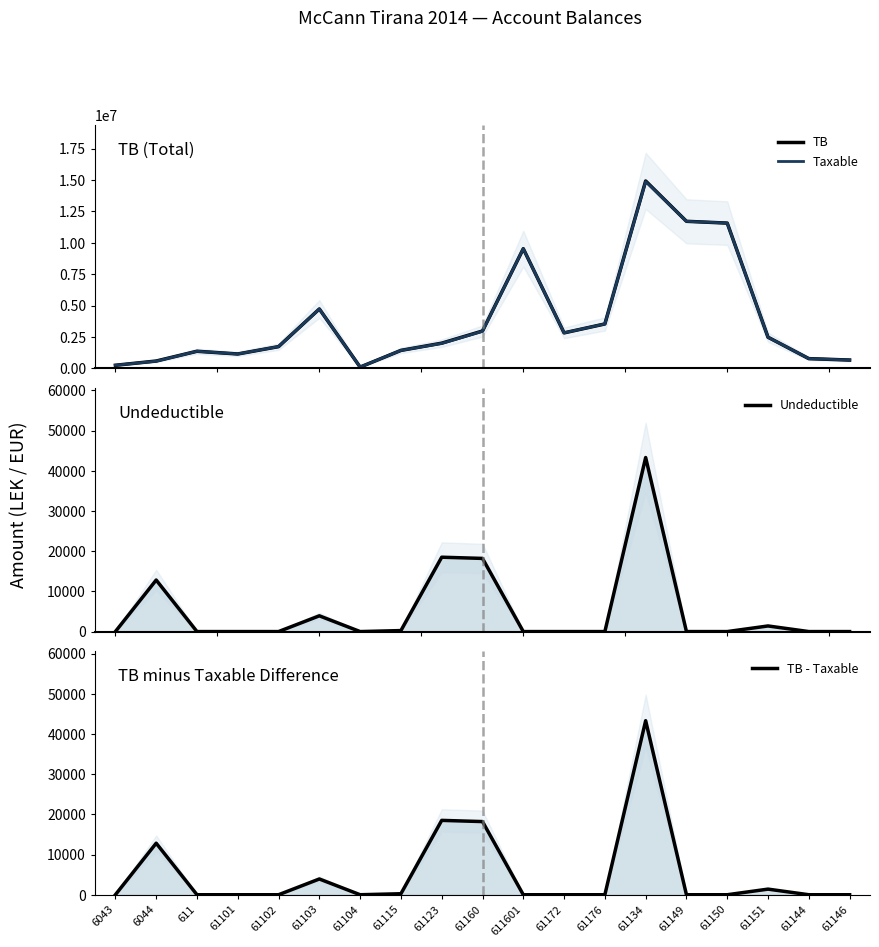

Where is the first local minimum for Taxable?

61101